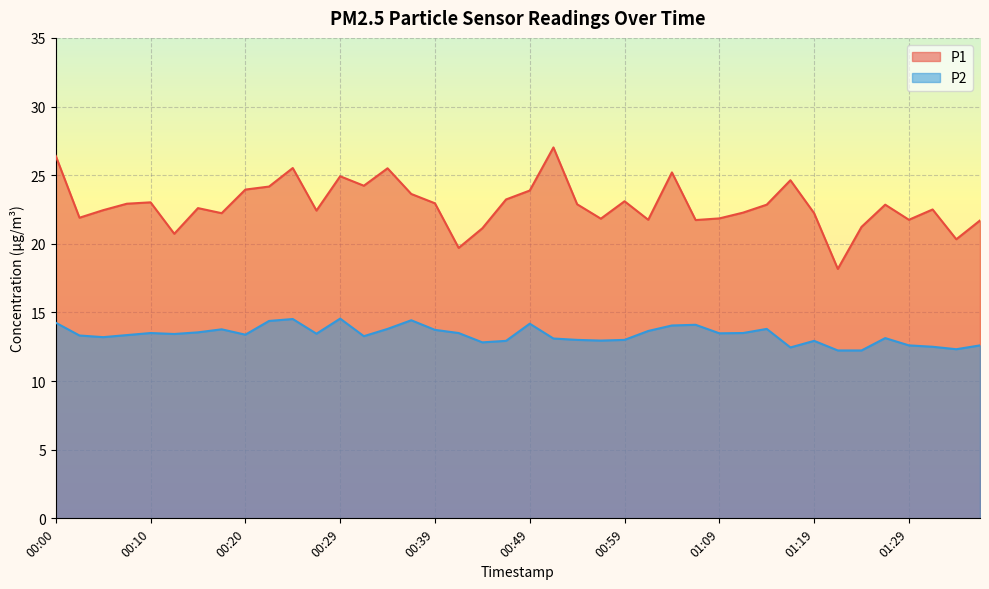

Is the value of P1 at 00:12 greater than the value of P2 at 00:27?

Yes